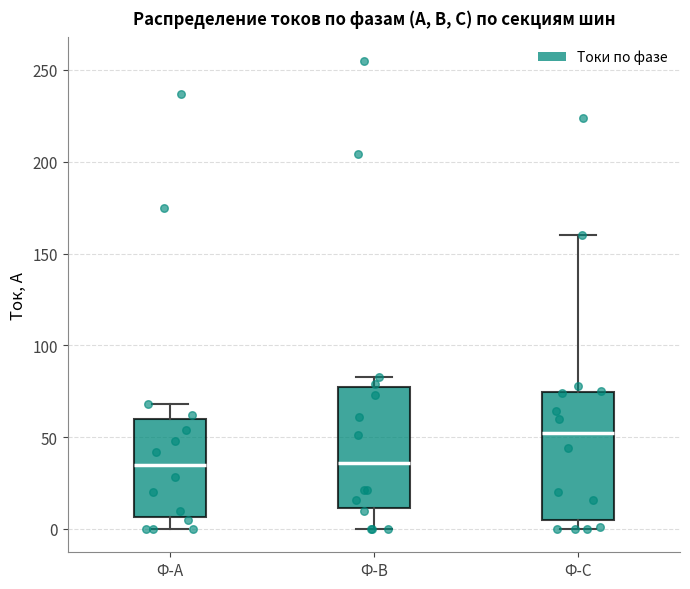

Where does the median line of the box for Ф-В sit on the y-axis? The values are not printed on the chart, so give them approximately, as read against the axis.

35